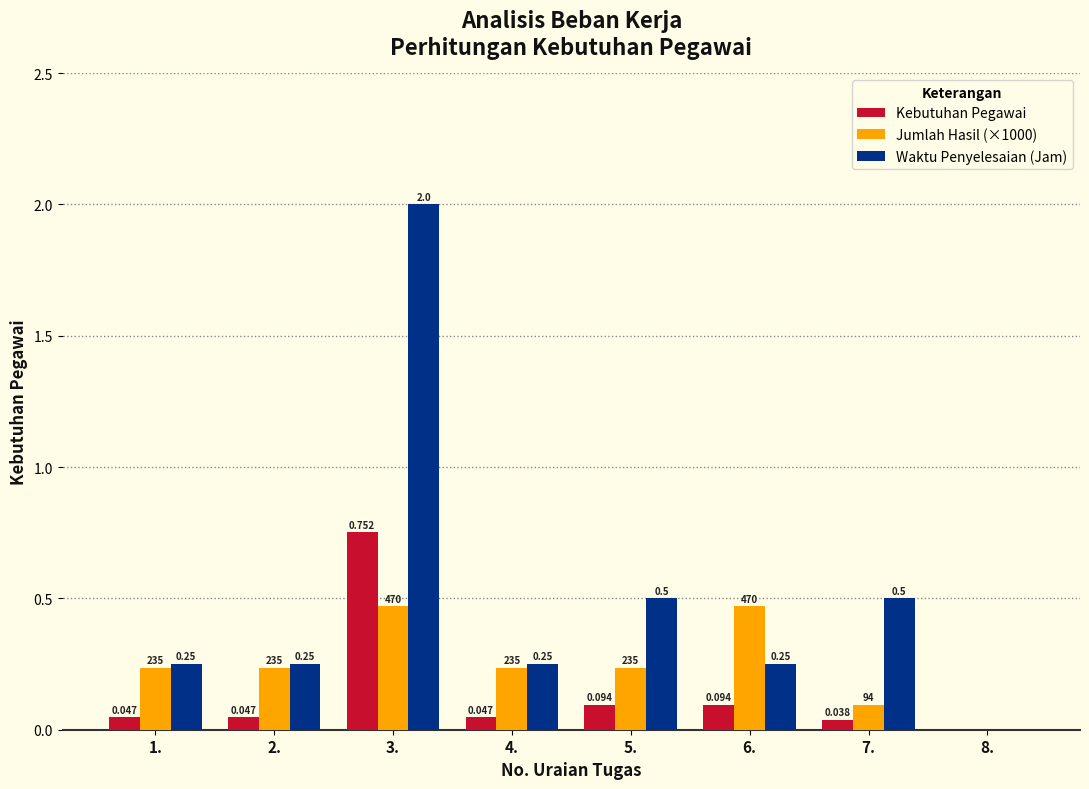

How many groups of bars are there?

8